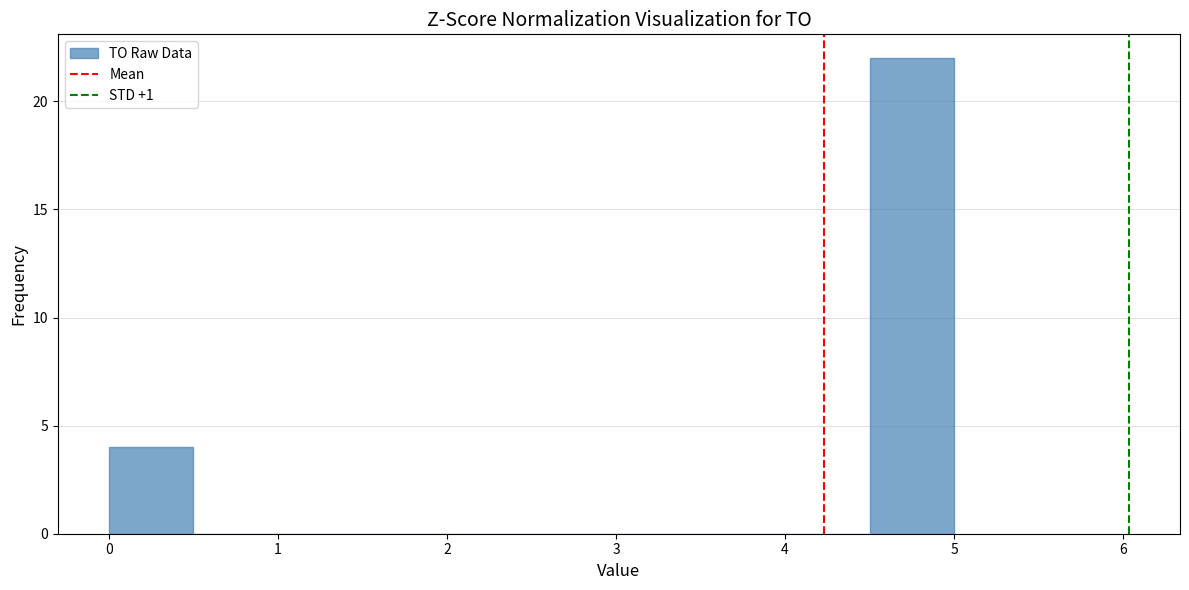

Reading left to right, list every bar in this chart as the range it spans on the x-axis followed by its height. The values are not printed on the chart, so give them approximately, as read against the axis.

0.0 to 0.5: 4
0.5 to 1.0: 0
1.0 to 1.5: 0
1.5 to 2.0: 0
2.0 to 2.5: 0
2.5 to 3.0: 0
3.0 to 3.5: 0
3.5 to 4.0: 0
4.0 to 4.5: 0
4.5 to 5.0: 22